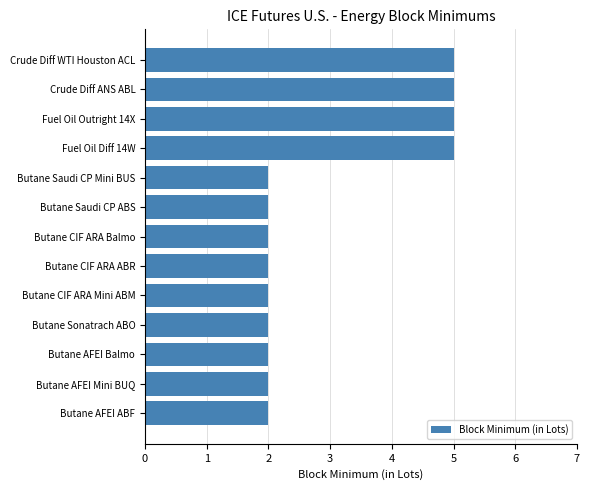

How many values are between 2 and 5?

13